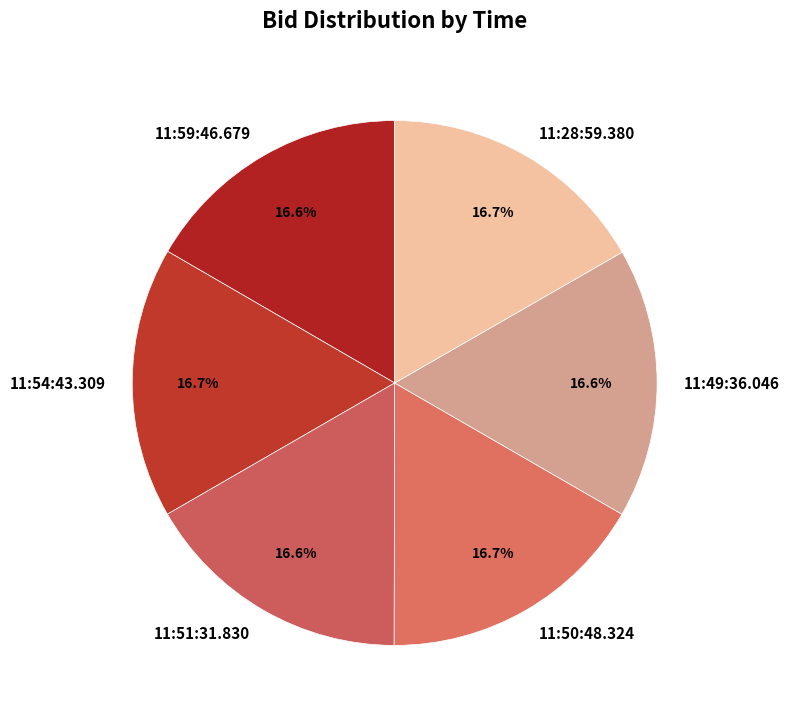

Is there any slice that represents more than half of the pie?

No